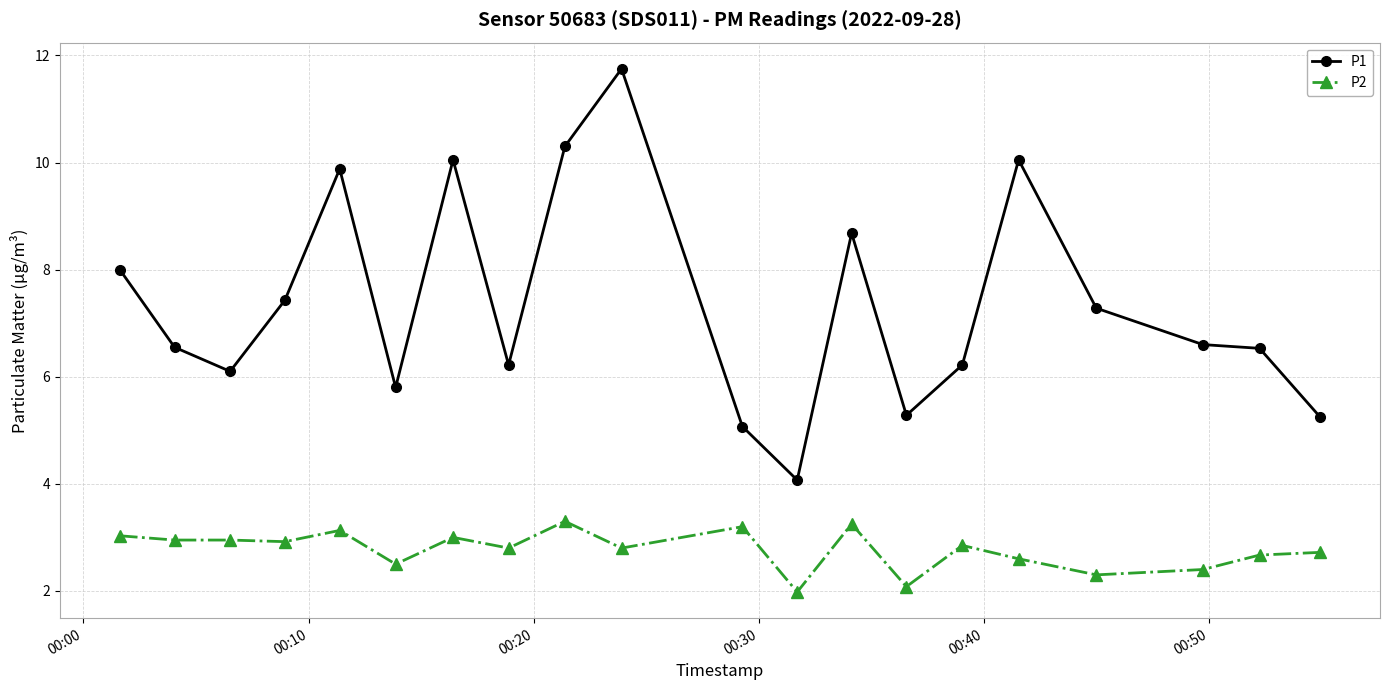

Which series has the widest spread of values?

P1